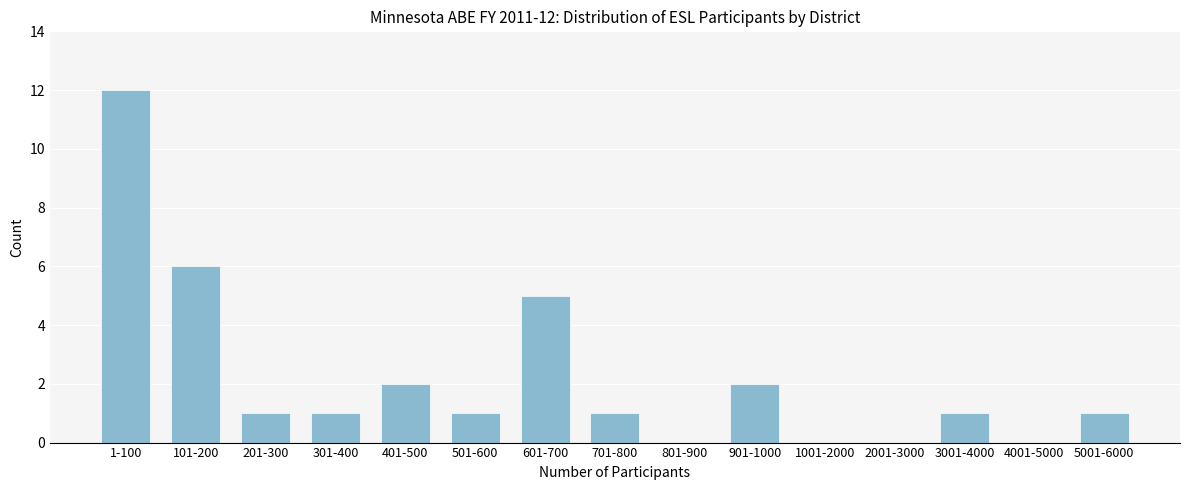

Reading left to right, transcribe all the data shown in this chart.

1-100=12	101-200=6	201-300=1	301-400=1	401-500=2	501-600=1	601-700=5	701-800=1	801-900=0	901-1000=2	1001-2000=0	2001-3000=0	3001-4000=1	4001-5000=0	5001-6000=1